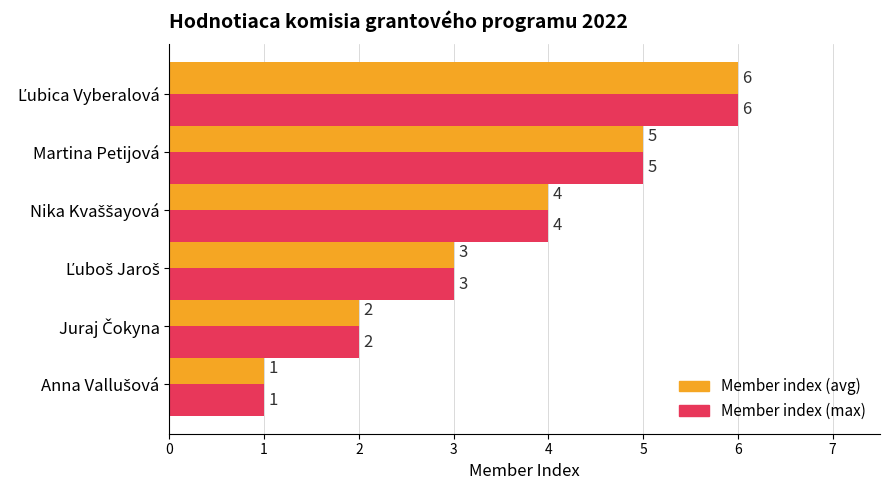

What is the difference between the maximum and minimum values in the Member index (max) series?

5